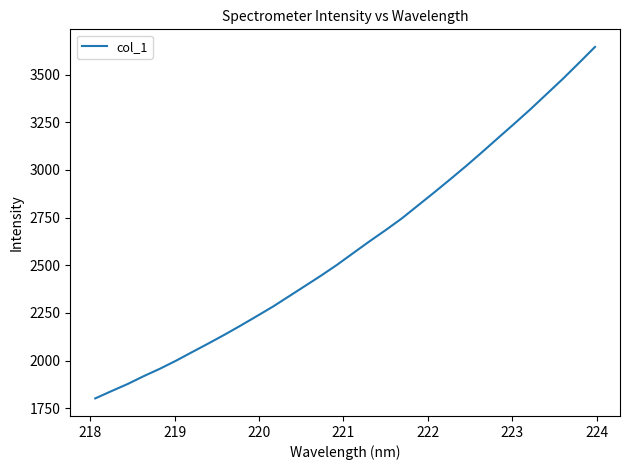

What is the maximum value shown in the chart?

3644.7